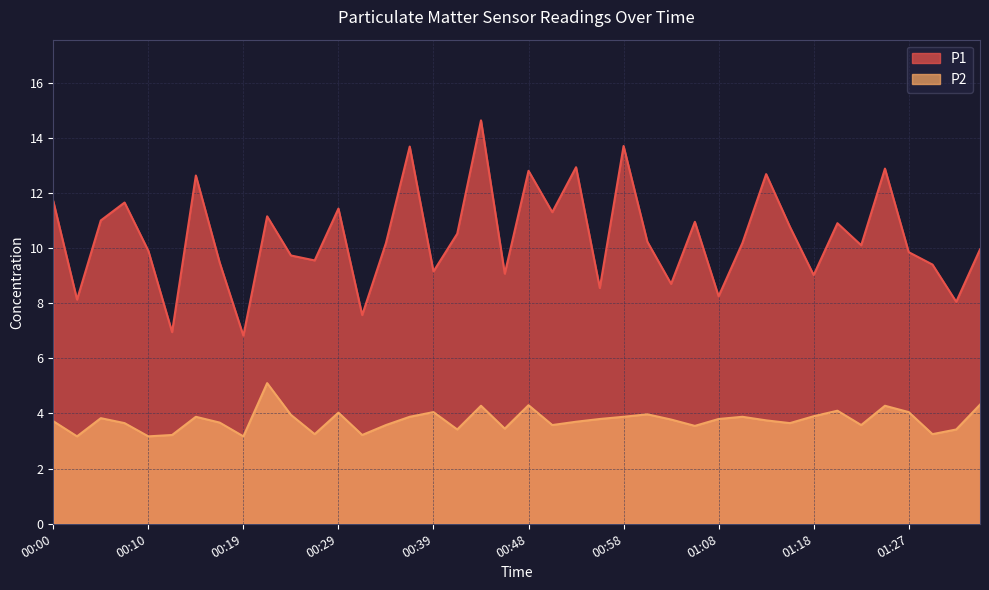

At how many categories does at least one series exceed 14?

1